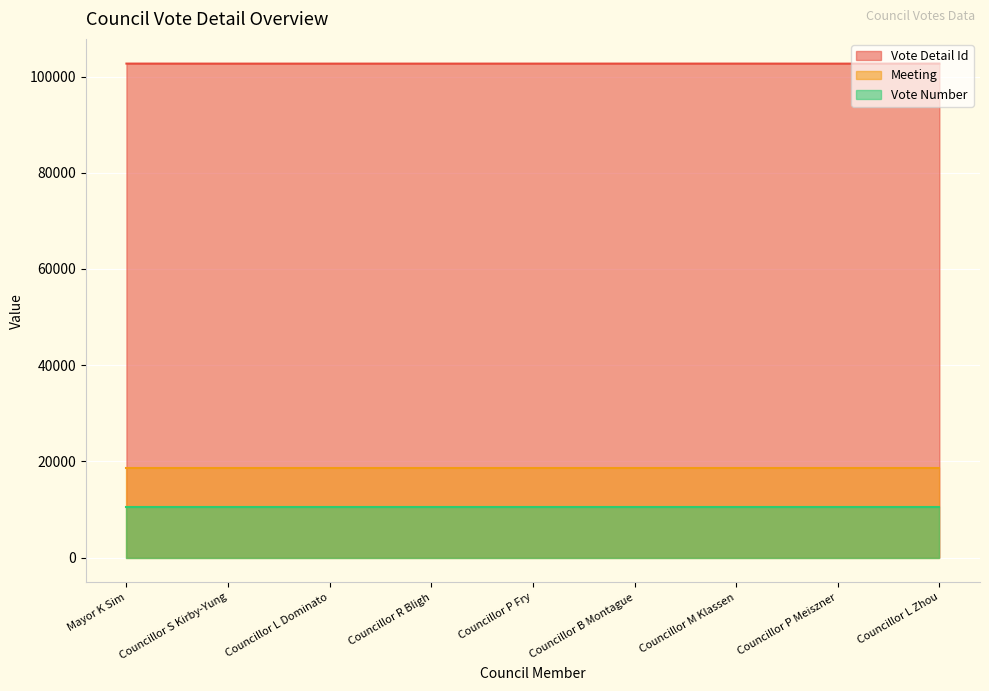

How many categories are shown in the chart?

9